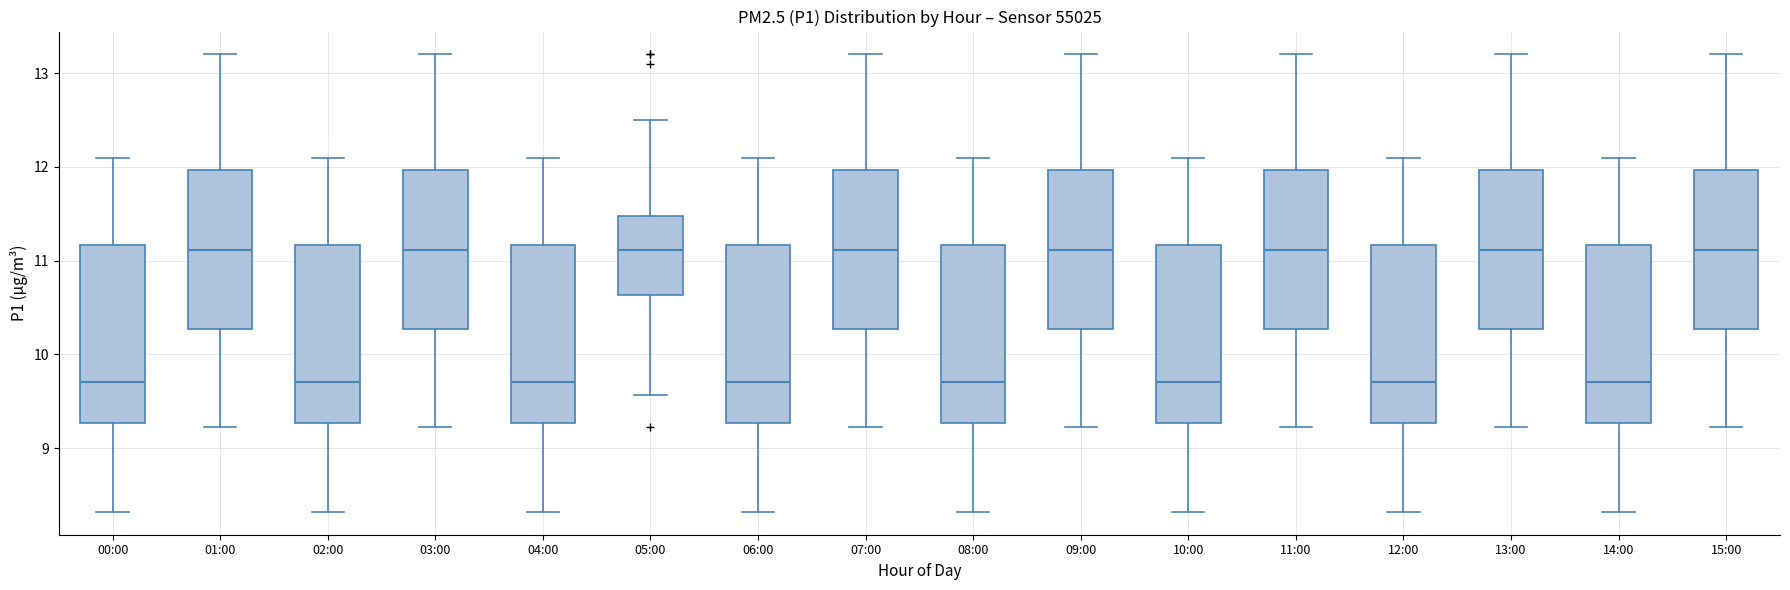

Reading left to right, transcribe this box plot: for each box, give where its median line is, the range the box spans, and where its two whiskers end, as read against the y-axis. The values are not printed on the chart, so give them approximately, as read against the axis.

00:00: median 9.7, box 9.3 to 11.2, whiskers 8.3 to 12.1
01:00: median 11.1, box 10.3 to 12.0, whiskers 9.2 to 13.2
02:00: median 9.7, box 9.3 to 11.2, whiskers 8.3 to 12.1
03:00: median 11.1, box 10.3 to 12.0, whiskers 9.2 to 13.2
04:00: median 9.7, box 9.3 to 11.2, whiskers 8.3 to 12.1
05:00: median 11.1, box 10.6 to 11.5, whiskers 9.6 to 12.5
06:00: median 9.7, box 9.3 to 11.2, whiskers 8.3 to 12.1
07:00: median 11.1, box 10.3 to 12.0, whiskers 9.2 to 13.2
08:00: median 9.7, box 9.3 to 11.2, whiskers 8.3 to 12.1
09:00: median 11.1, box 10.3 to 12.0, whiskers 9.2 to 13.2
10:00: median 9.7, box 9.3 to 11.2, whiskers 8.3 to 12.1
11:00: median 11.1, box 10.3 to 12.0, whiskers 9.2 to 13.2
12:00: median 9.7, box 9.3 to 11.2, whiskers 8.3 to 12.1
13:00: median 11.1, box 10.3 to 12.0, whiskers 9.2 to 13.2
14:00: median 9.7, box 9.3 to 11.2, whiskers 8.3 to 12.1
15:00: median 11.1, box 10.3 to 12.0, whiskers 9.2 to 13.2